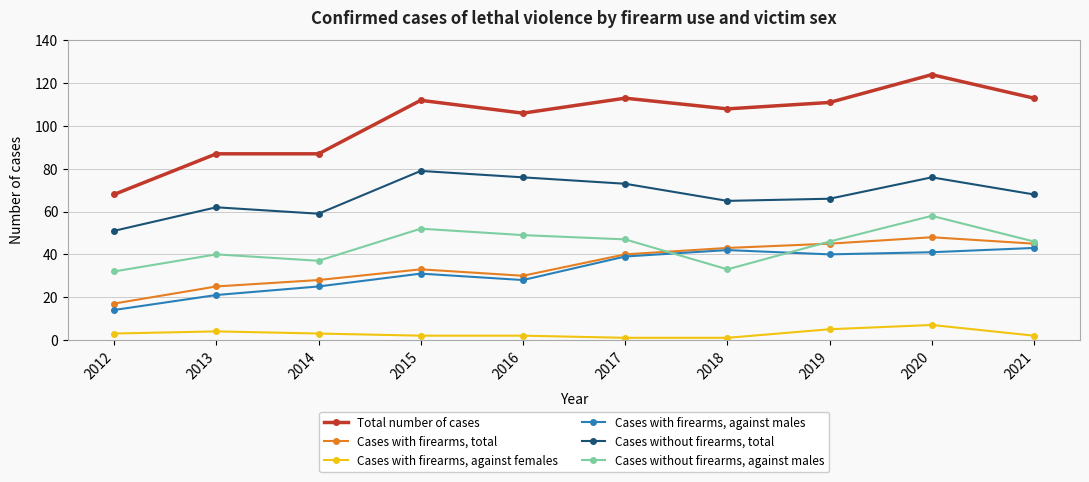

What is the value of the Cases with firearms, against females point at the 7th from the left?

1